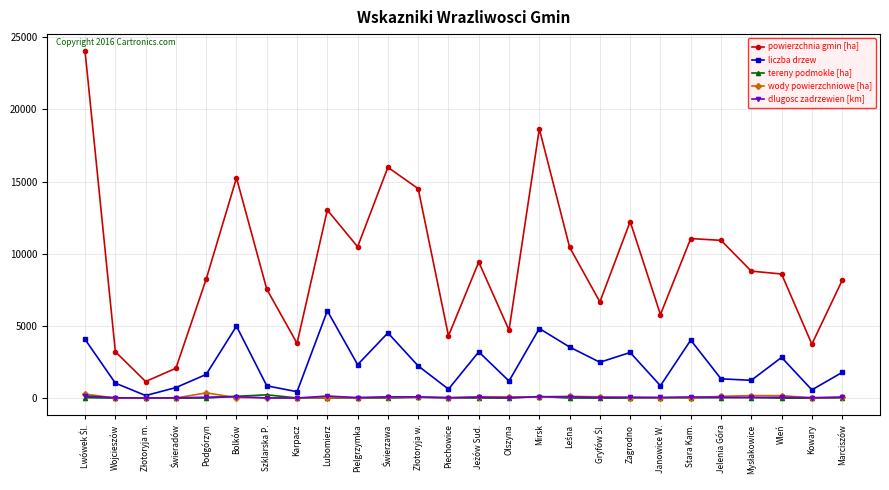

How many categories are shown in the chart?

26